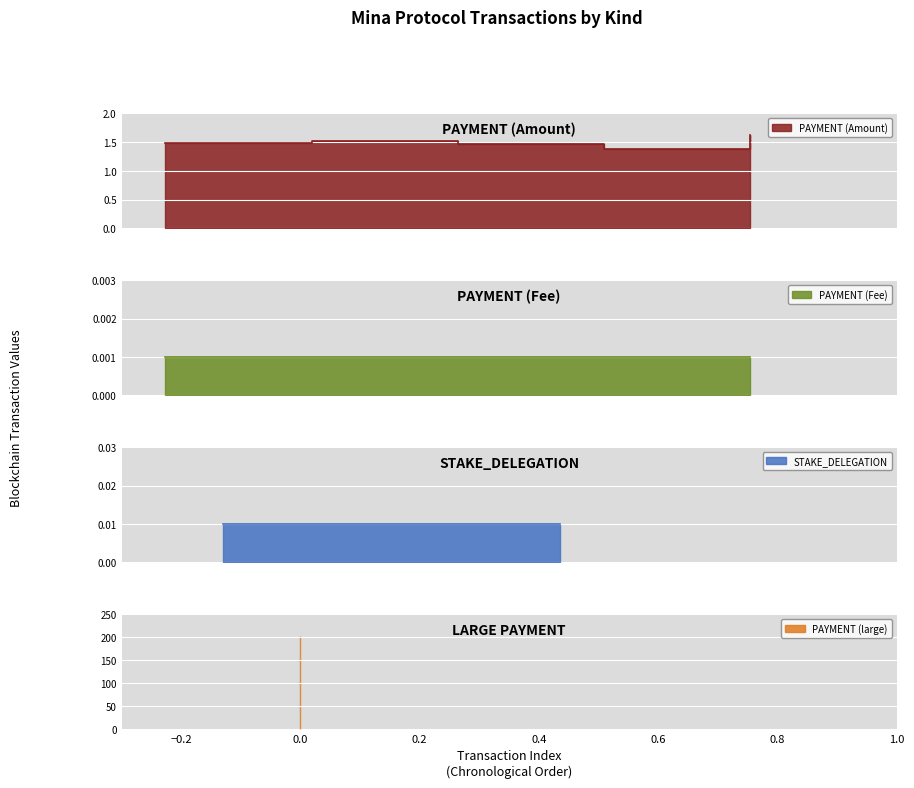

Is it true that Amount equals 1.6 at 4?

True